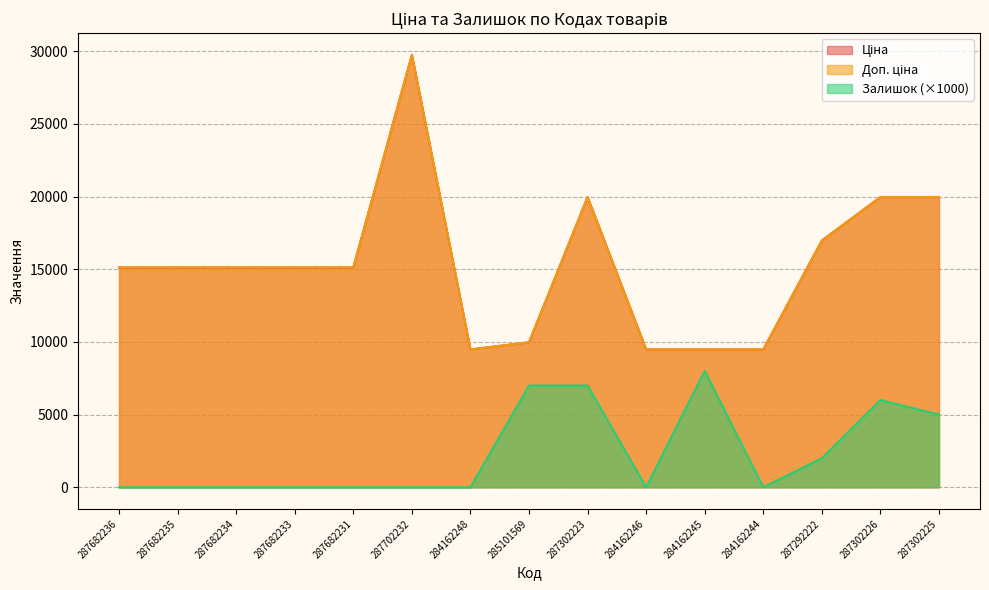

What are all the series names shown in the legend?

Ціна, Доп. ціна, Залишок